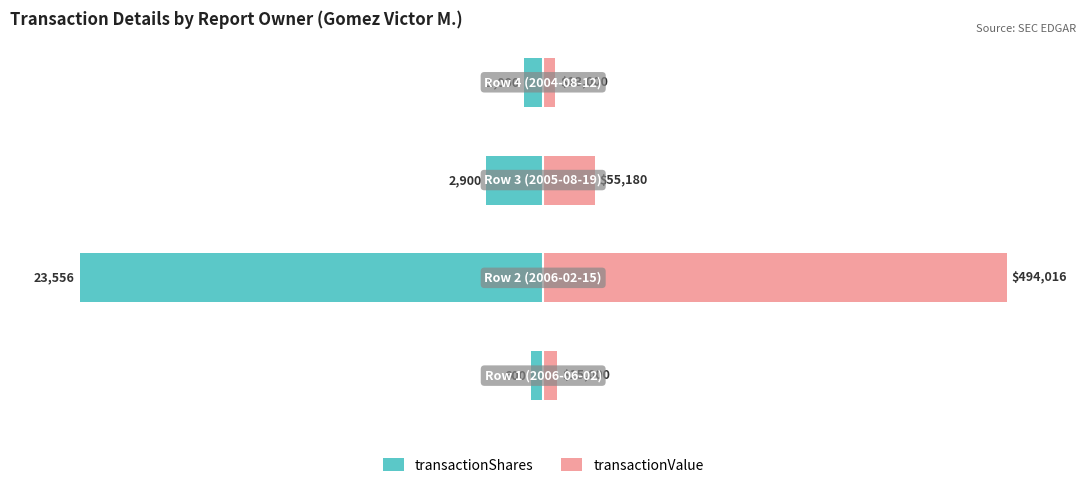

The value of transactionShares at 1 is -56.2. True or false?

False